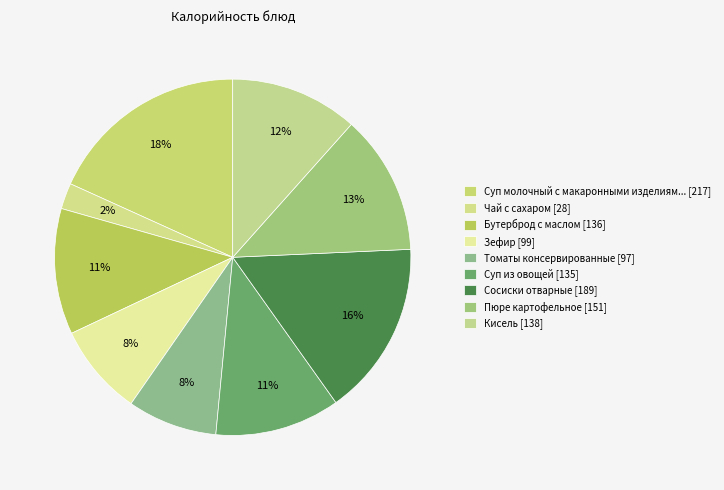

Is there any slice that represents more than half of the pie?

No